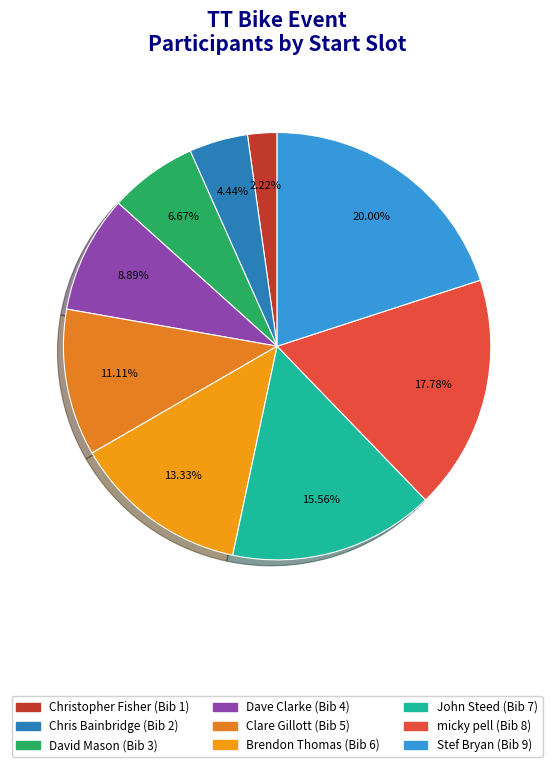

Rank the categories by value from lowest to highest.

Christopher Fisher, Chris Bainbridge, David Mason, Dave Clarke, Clare Gillott, Brendon Thomas, John Steed, micky pell, Stef Bryan